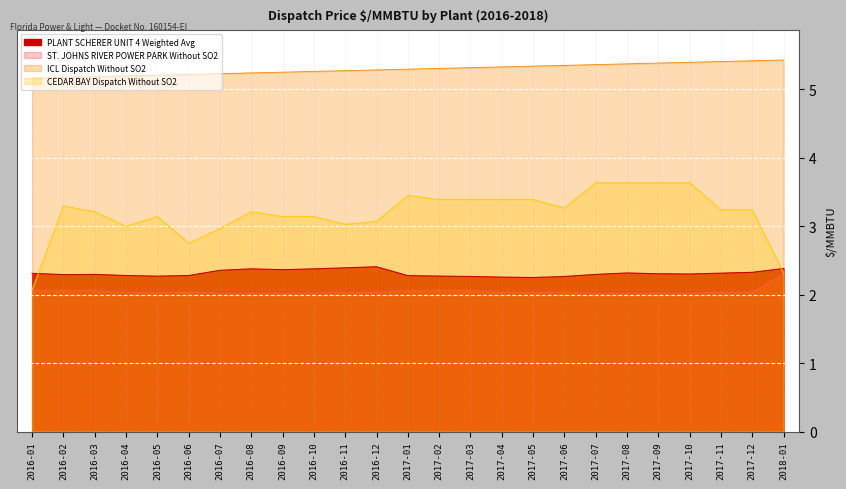

What is the value of the CEDAR BAY Dispatch Without SO2 point at the 16th from the left?

3.4